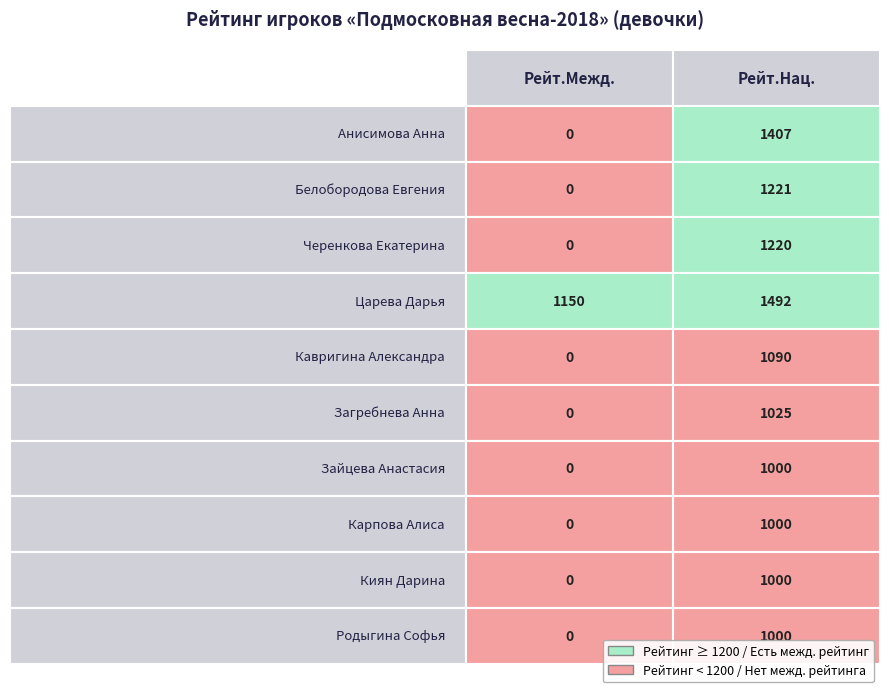

List the labels in order of Рейт.Межд. value, largest first.

3, 0, 1, 2, 4, 5, 6, 7, 8, 9